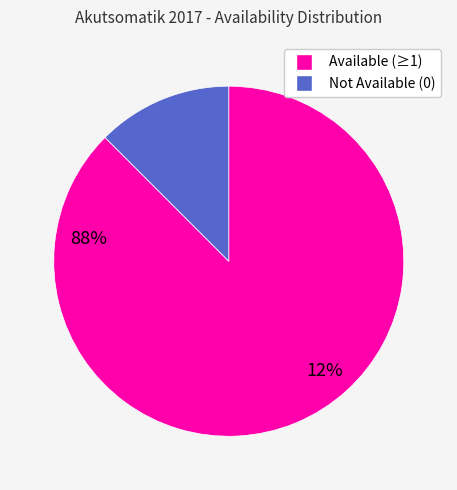

Is there any slice that represents more than half of the pie?

Yes